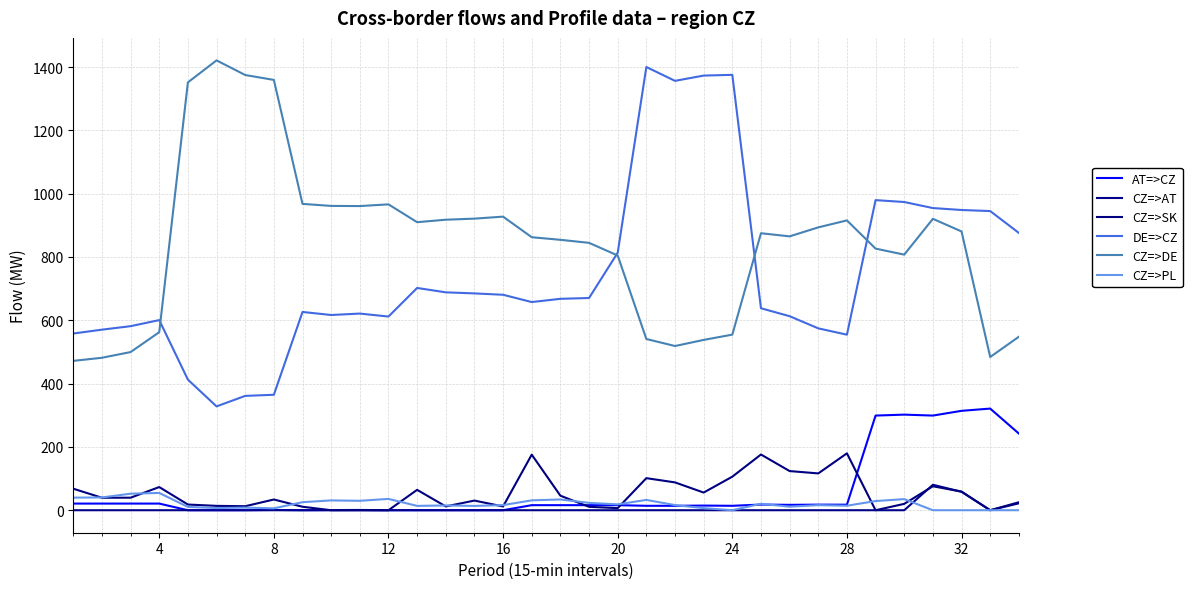

Which series has the largest total across all categories?

CZ=>DE